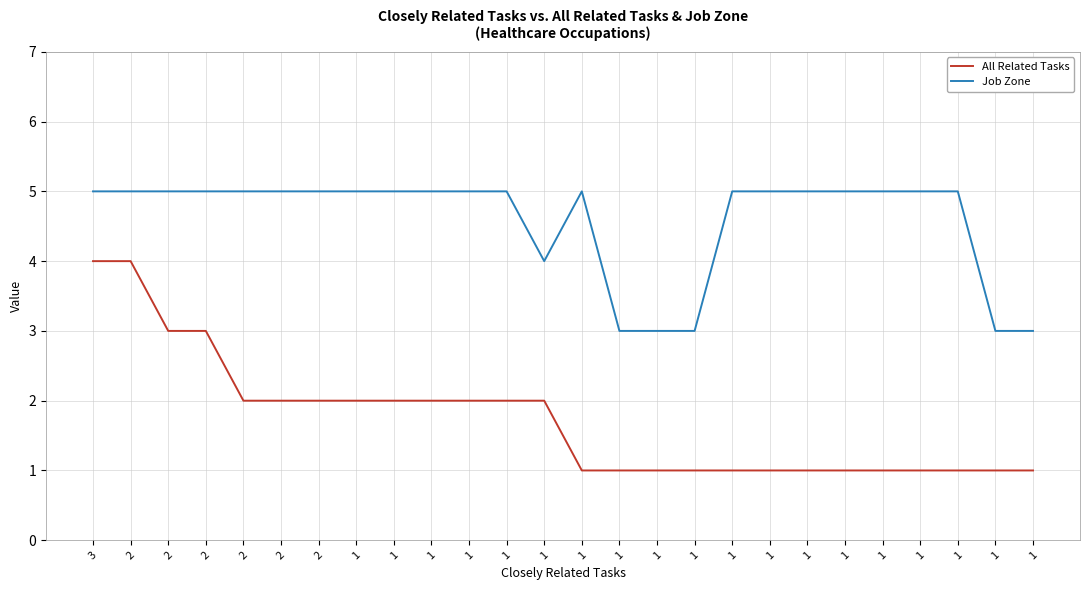

List the labels in order of All Related Tasks value, largest first.

3, 2, 2, 2, 2, 2, 2, 1, 1, 1, 1, 1, 1, 1, 1, 1, 1, 1, 1, 1, 1, 1, 1, 1, 1, 1